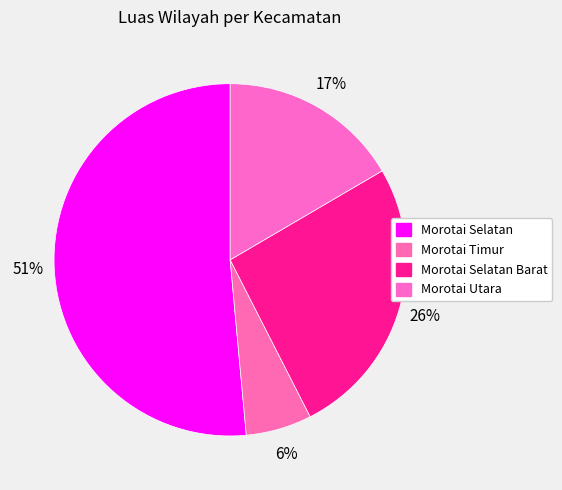

Is there a majority slice in this chart?

Yes